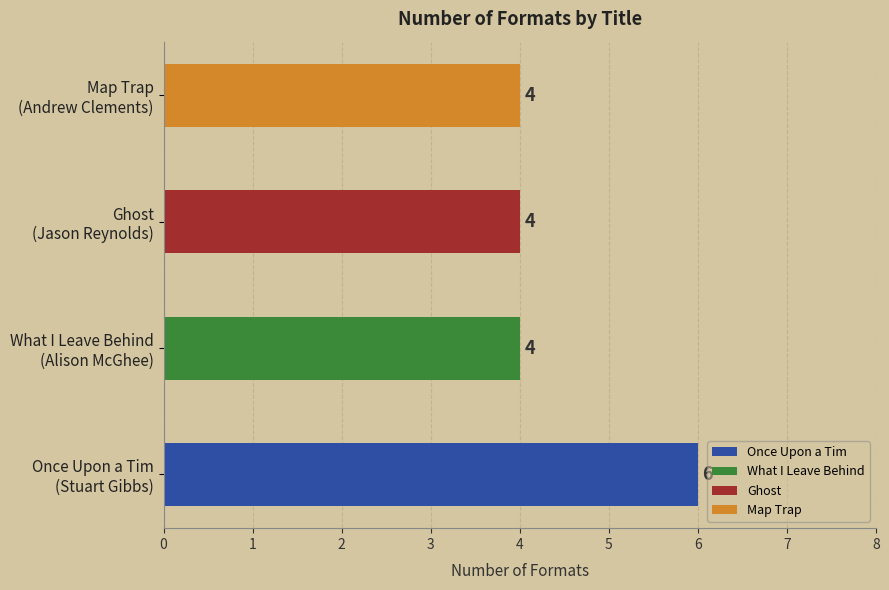

What is the minimum value shown in the chart?

4